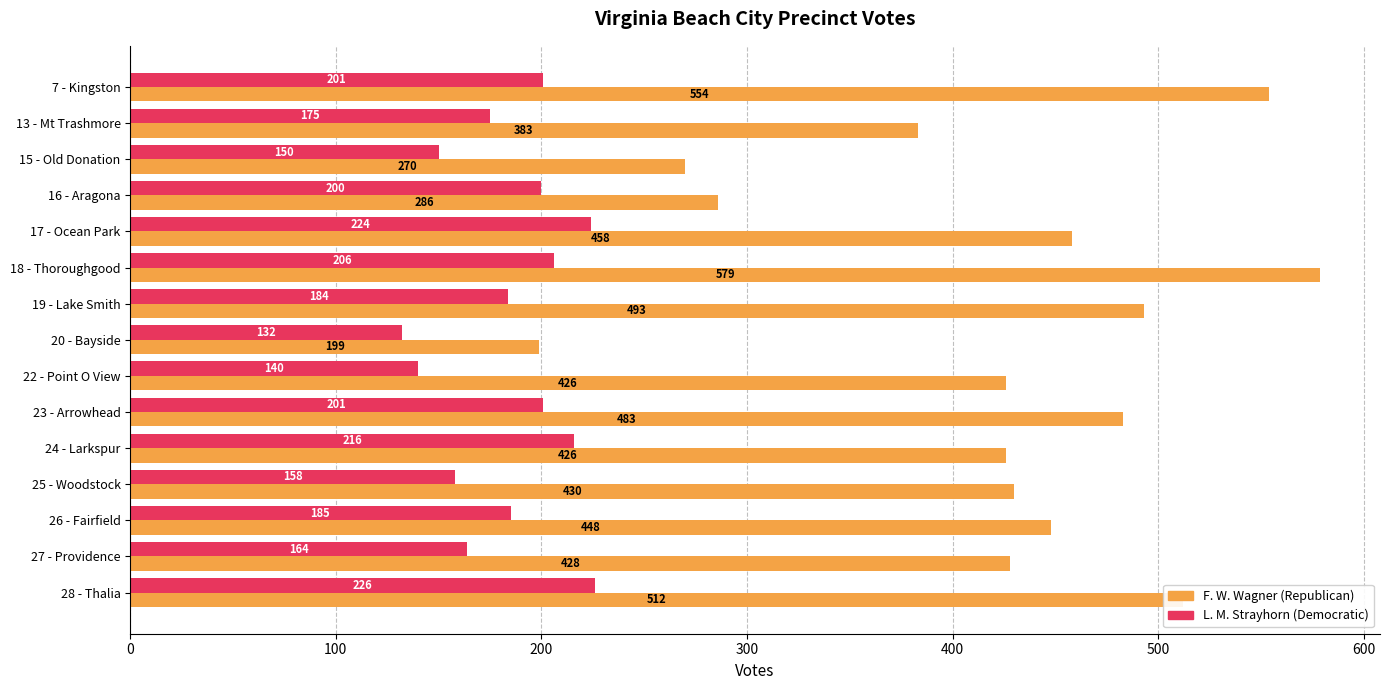

Which series has the widest spread of values?

F. W. Wagner (Republican)